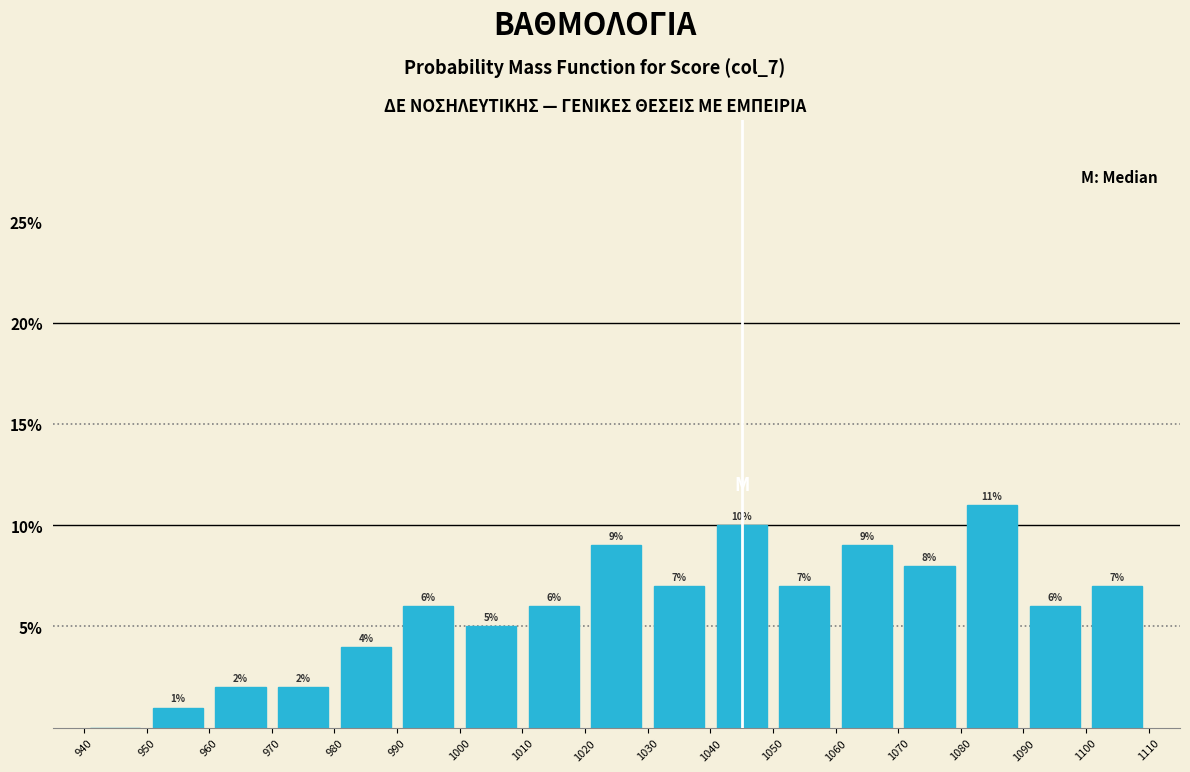

Over which range of the x-axis is the bar tallest?

1080 to 1090